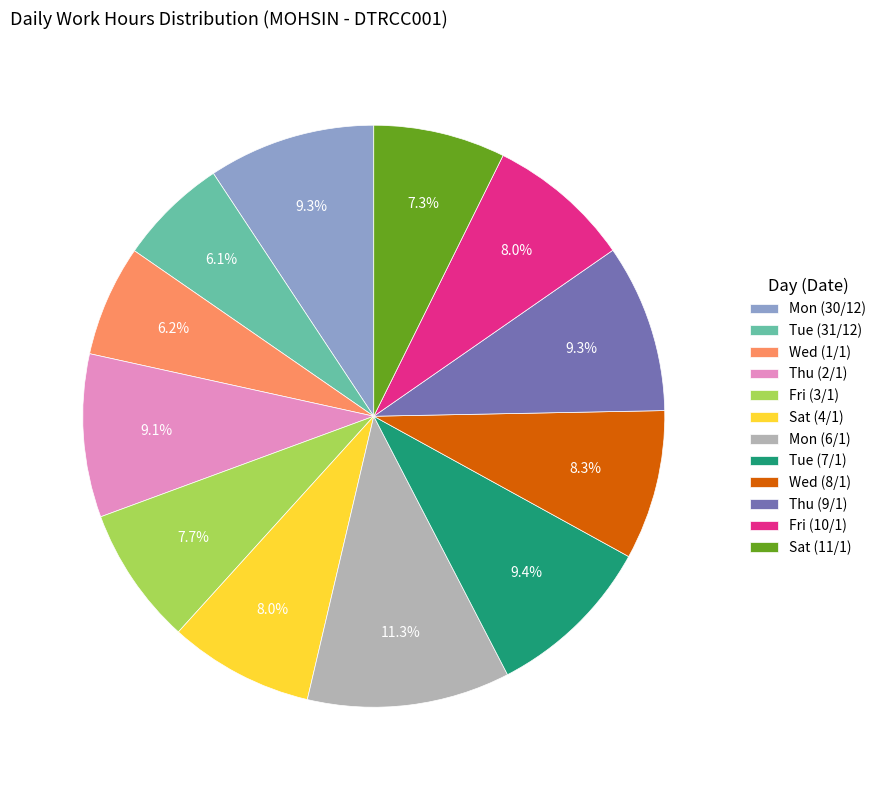

What percentage is NOT represented by Mon (30/12)?

90.7%